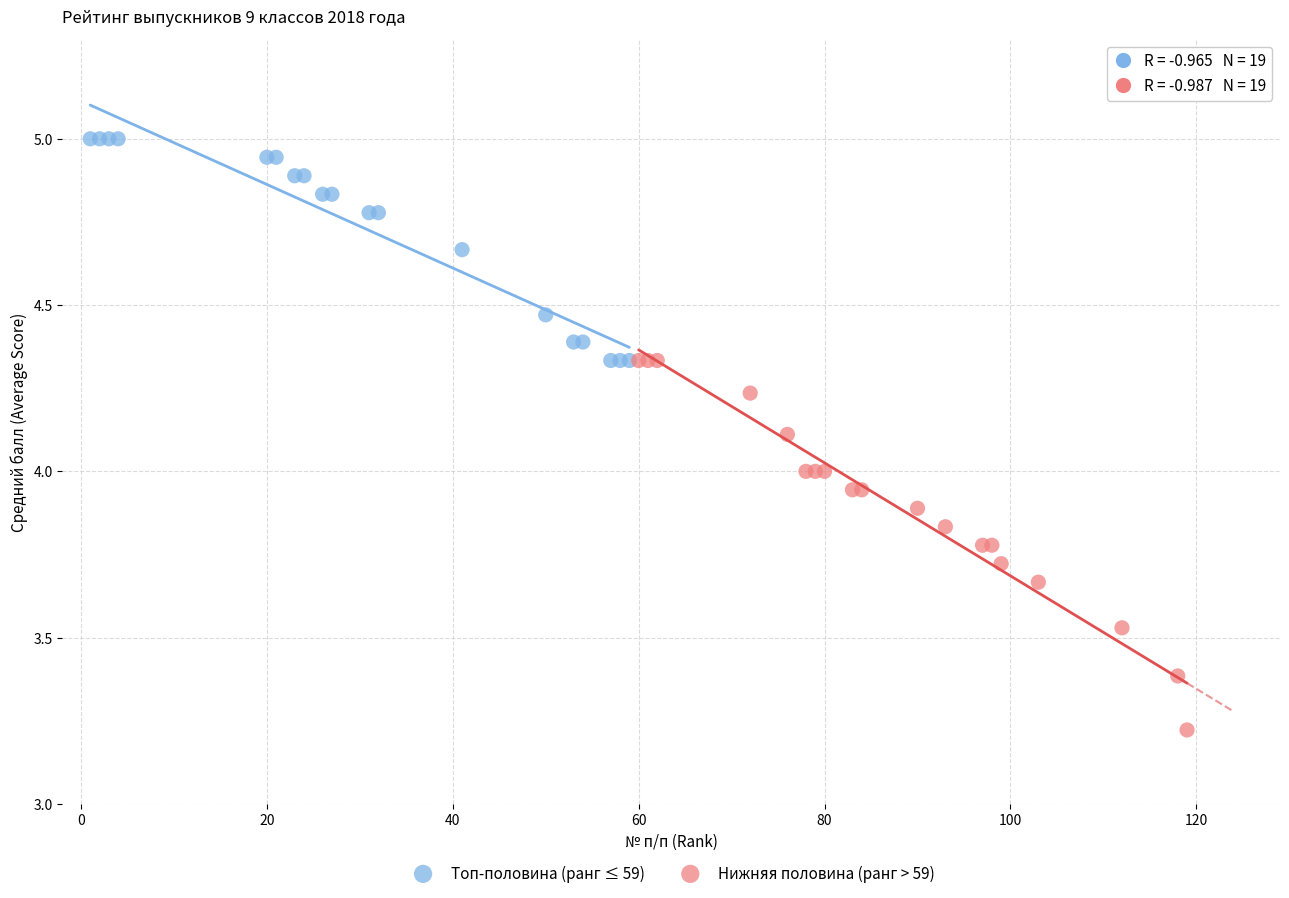

Which series has the widest spread of Y values?

Нижняя половина (ранг > 59)